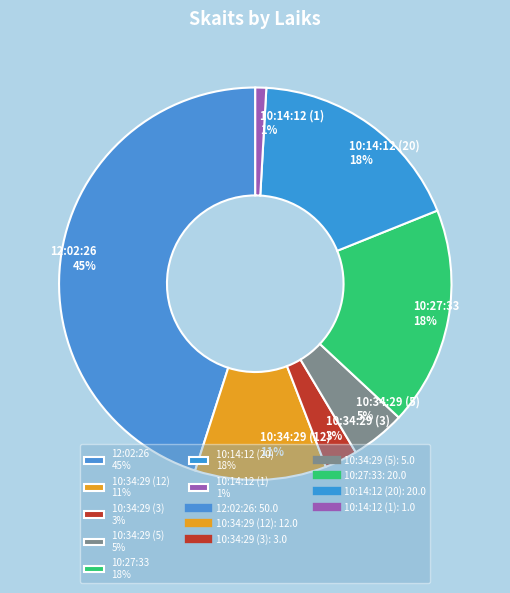

To the nearest percent, what percentage of the pie is 10:34:29 (3)?

3%